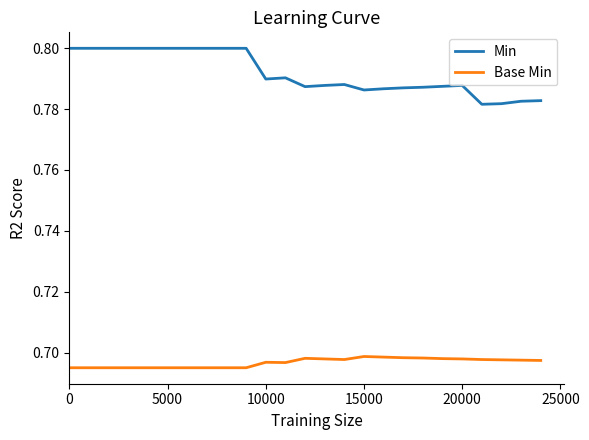

True or false: Min and Base Min cross at least once.

False